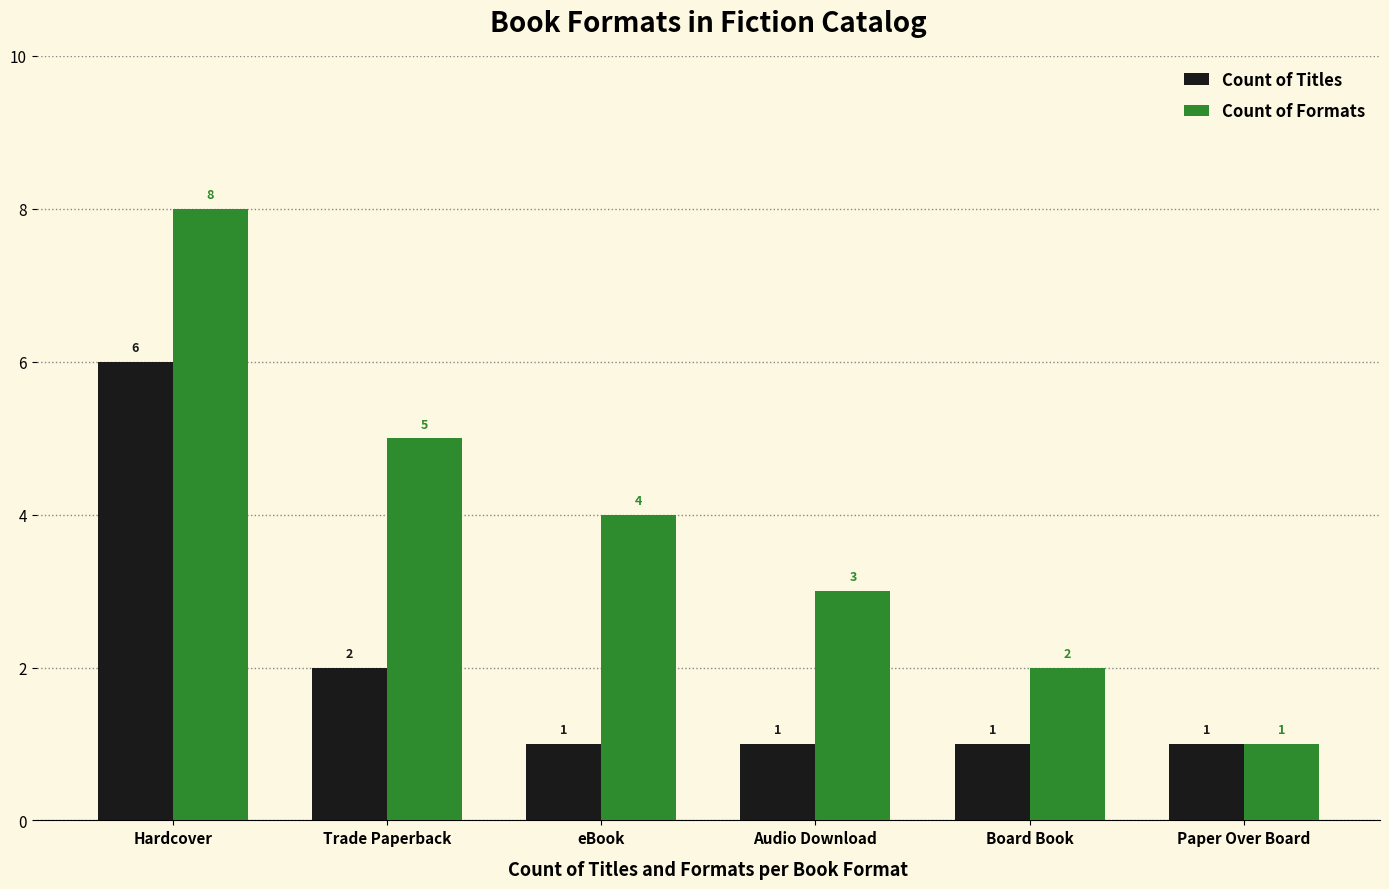

List the series in order of their peak value, lowest first.

Count of Titles, Count of Formats